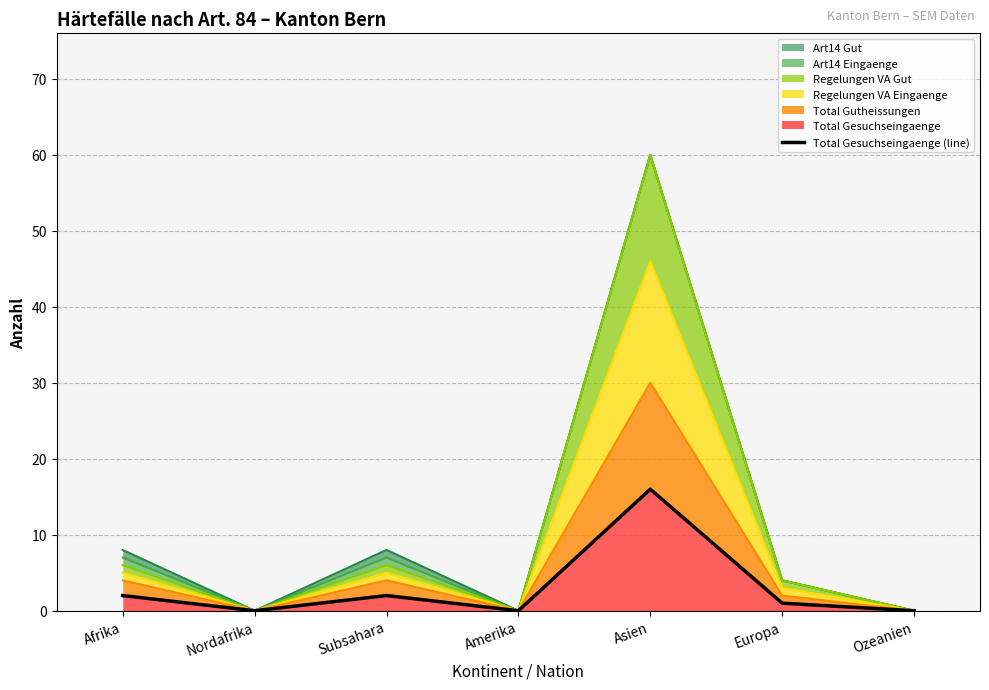

Reading right to left, extract all data points from this chart.

Ozeanien=0	Europa=1	Asien=16	Amerika=0	Subsahara=2	Nordafrika=0	Afrika=2